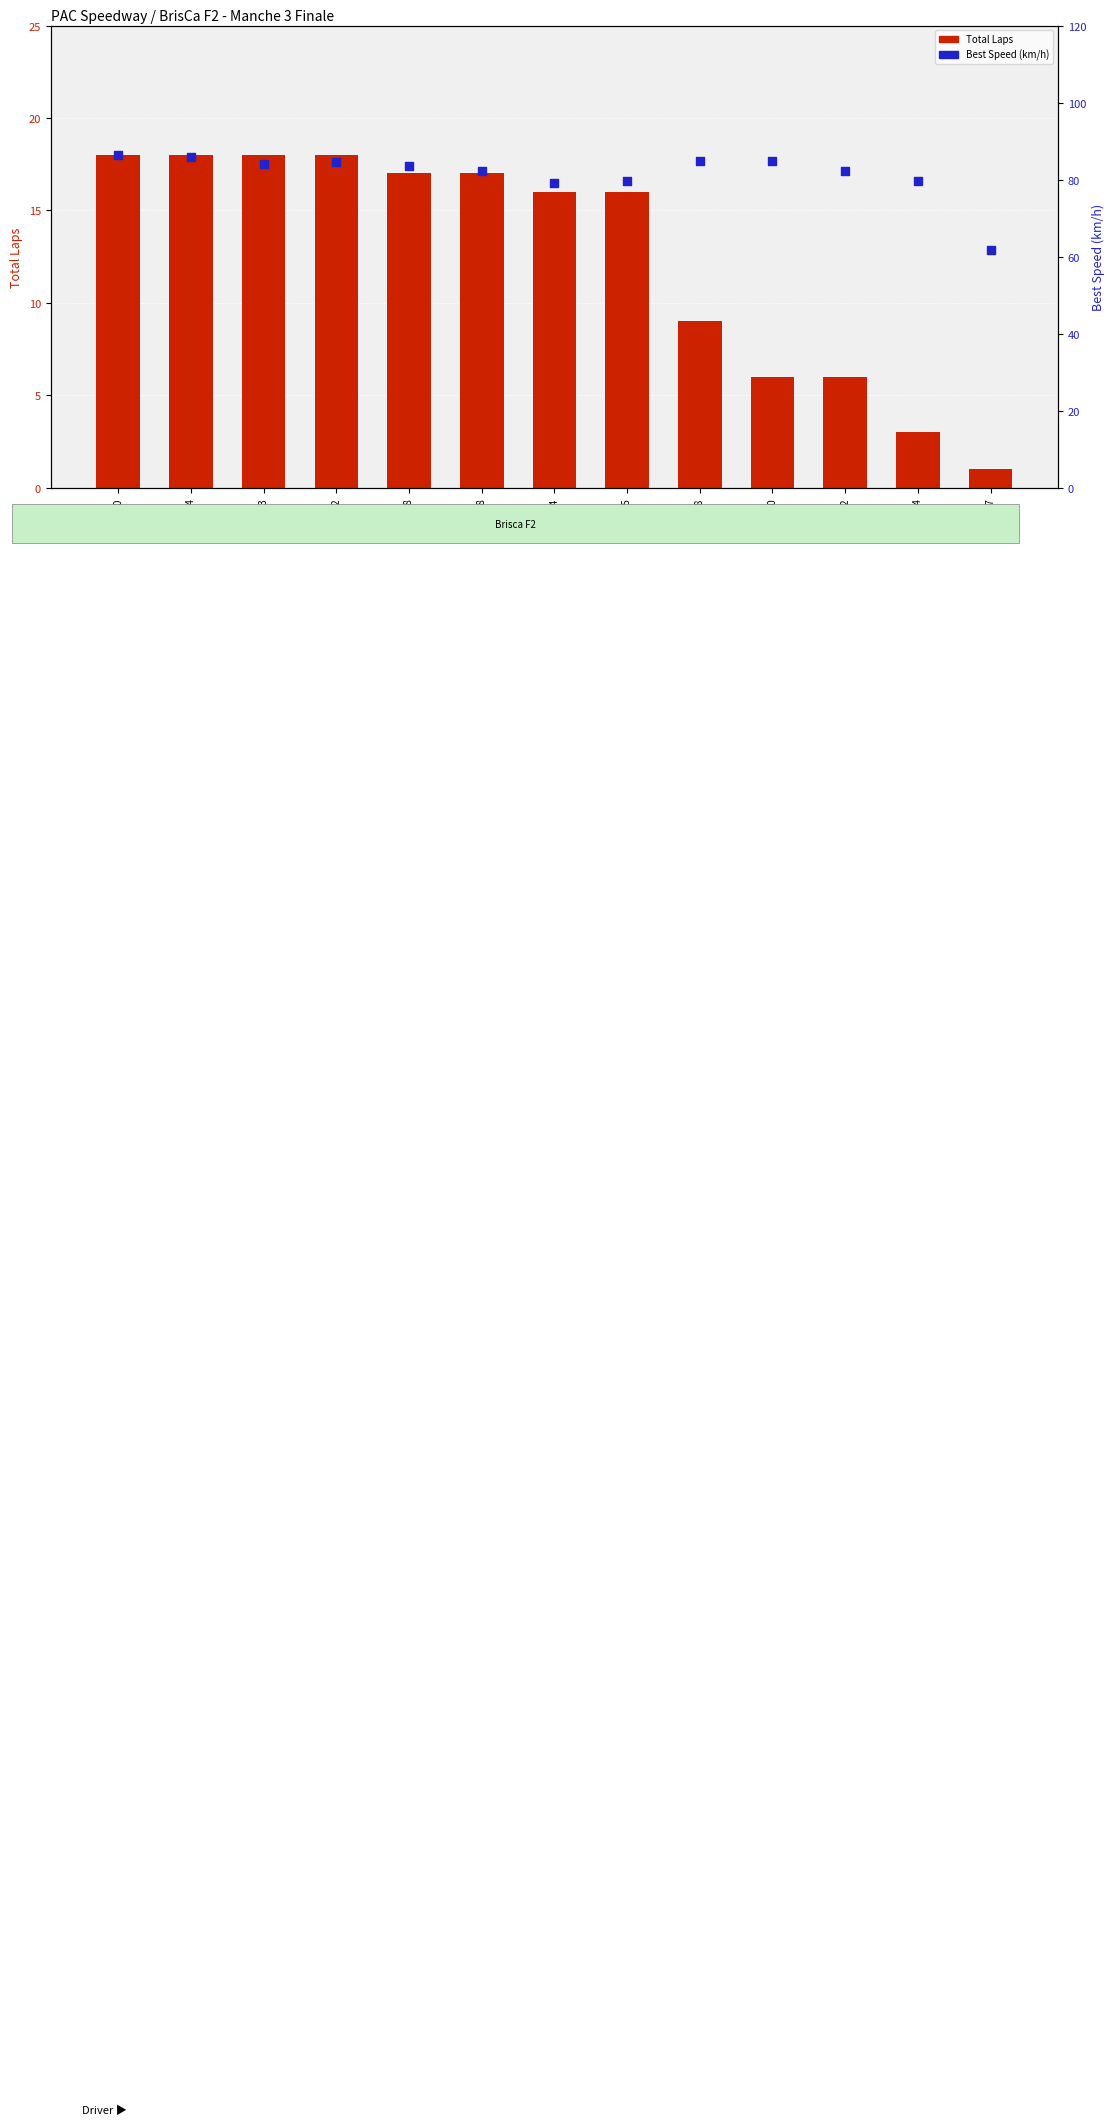

At which category is the sum across all series the highest?

#80